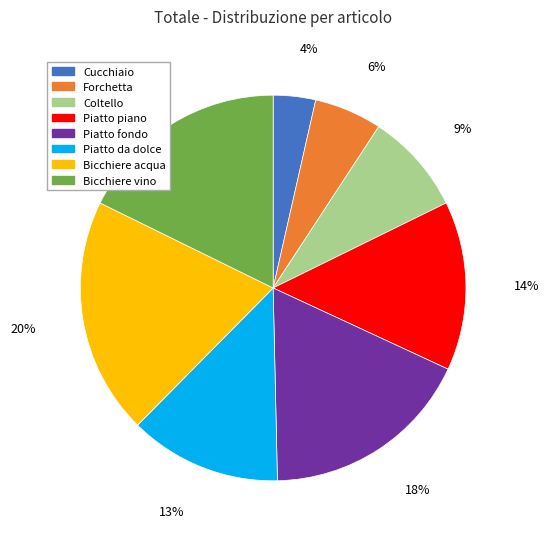

How many slices are in this pie chart?

8